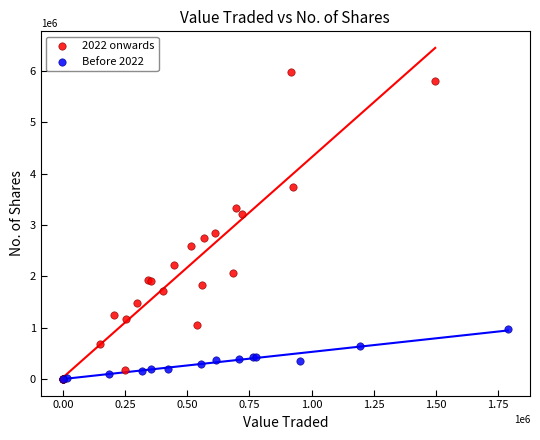

Which series reaches the maximum Y coordinate?

2022 onwards